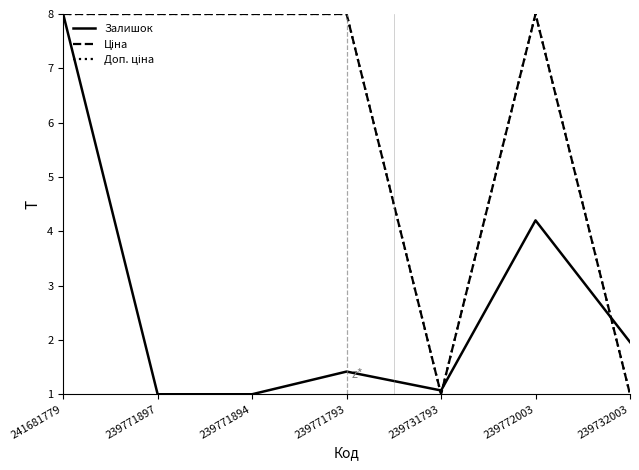

Does the chart display data point markers on the line(s)?

No